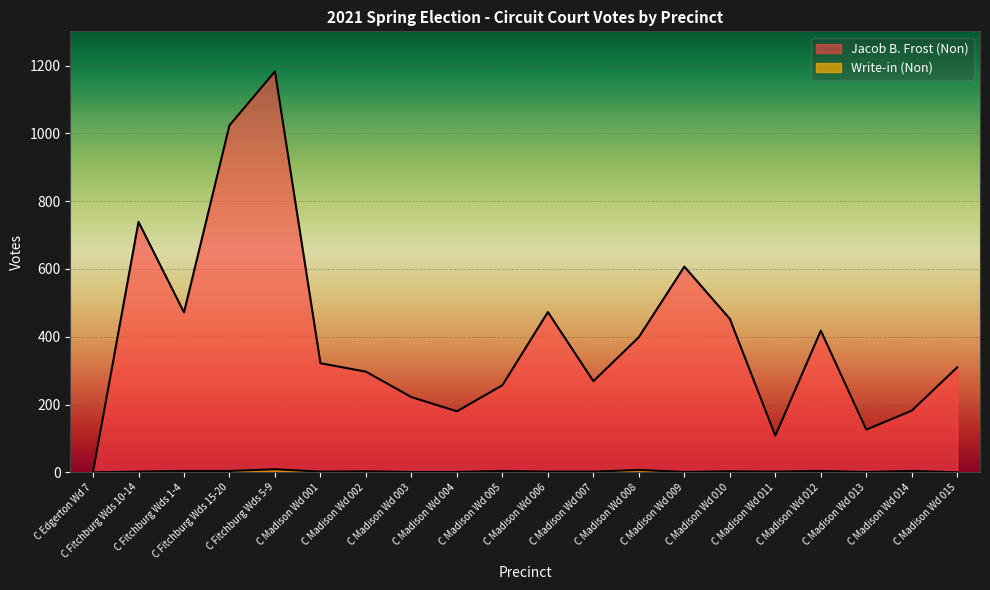

What is the label of the 8th point from the right?

C Madison Wd 008